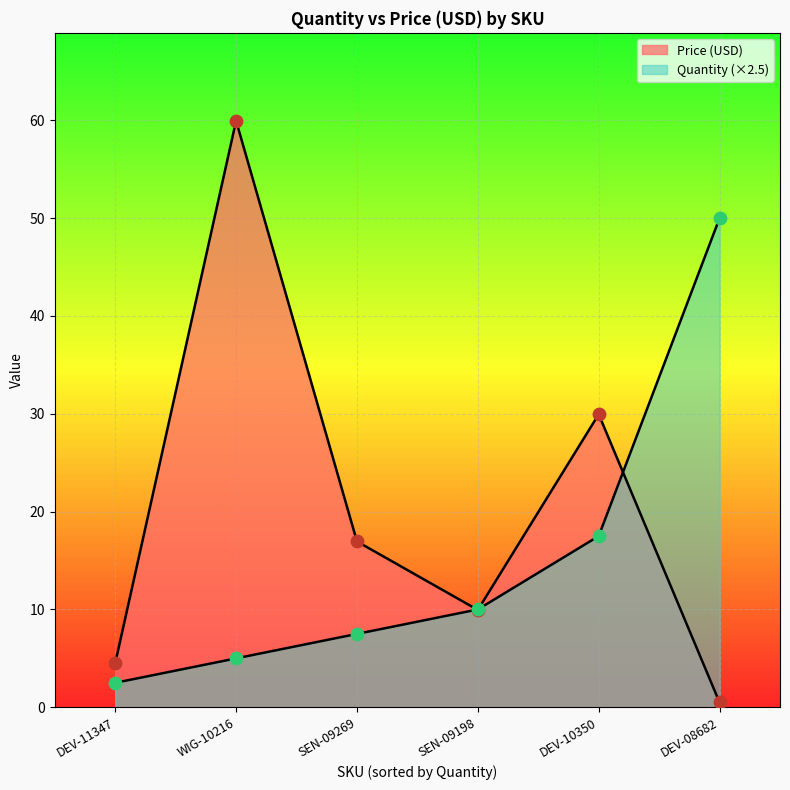

At which category is the sum across all series the highest?

WIG-10216